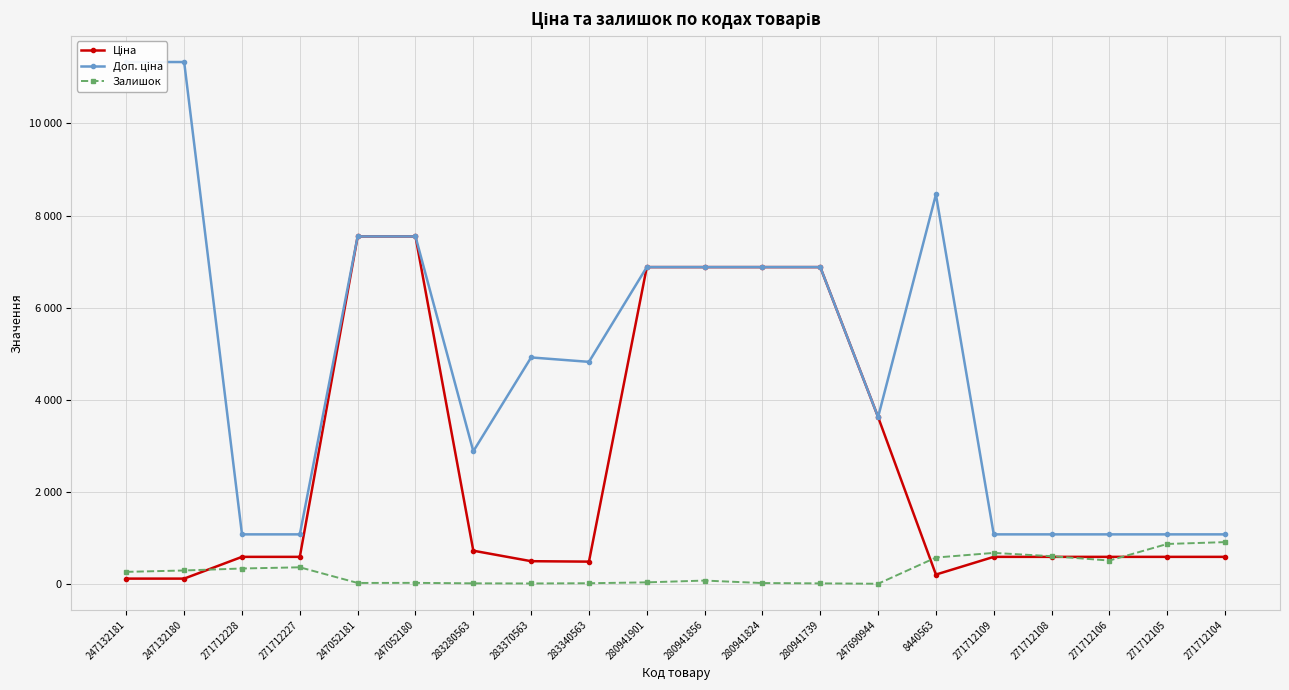

Where is the first local minimum for Ціна?

283340563